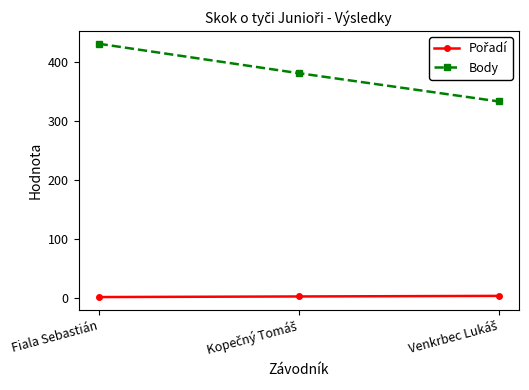

At which category does the chart reach its peak across all series?

Fiala Sebastián